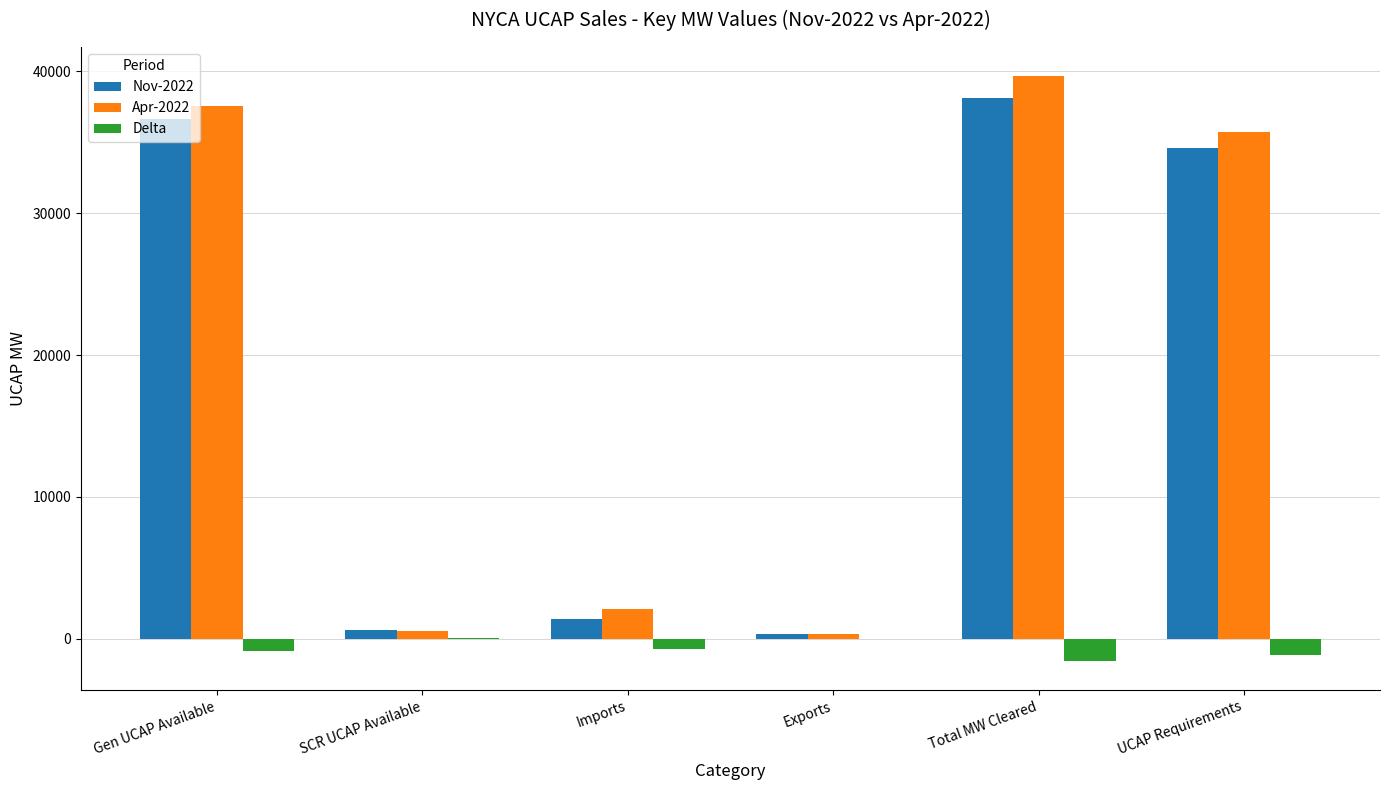

What is the total value across all series at Total MW Cleared?

76209.0